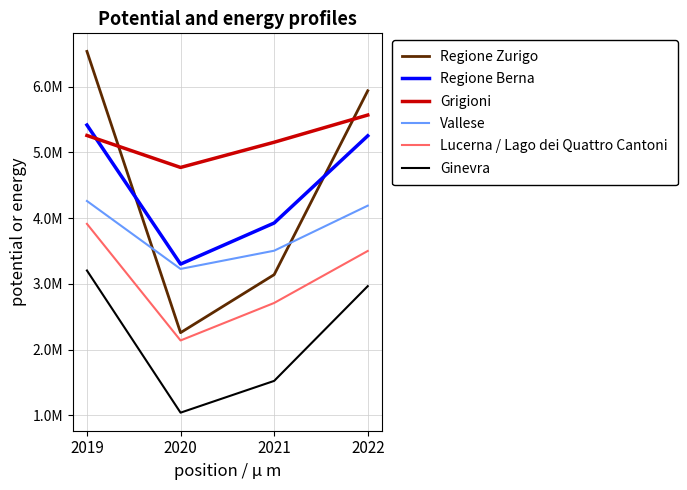

Is it true that Ginevra equals 2030947 at 2022?

False